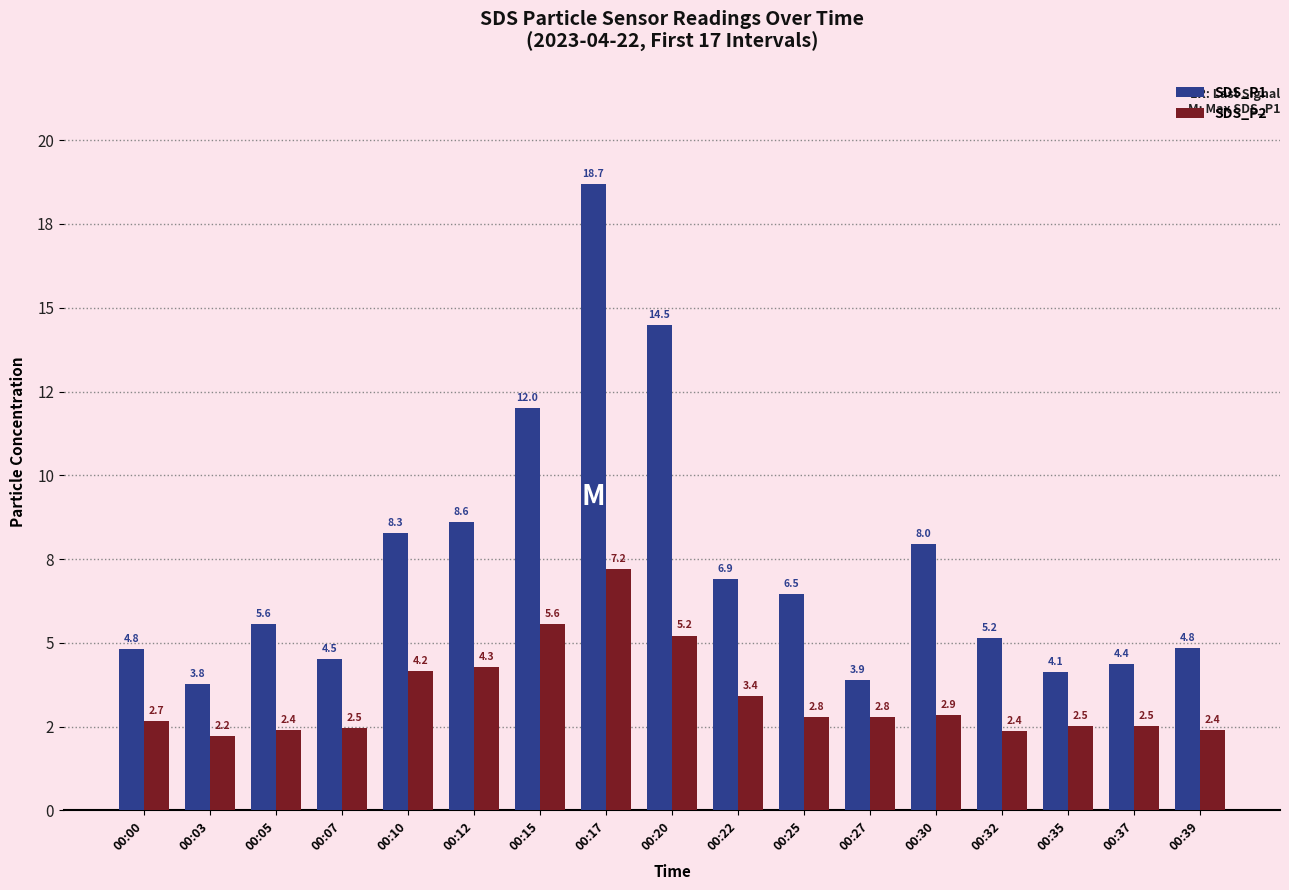

Where does the SDS_P1 series first go above 5?

00:05